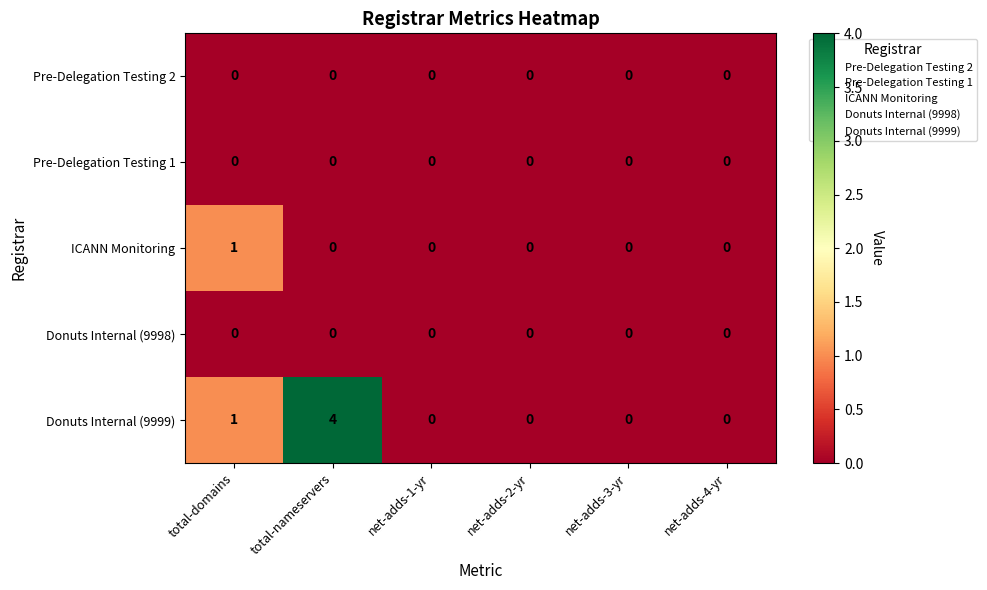

How many ICANN Monitoring values are between 0 and 1?

6